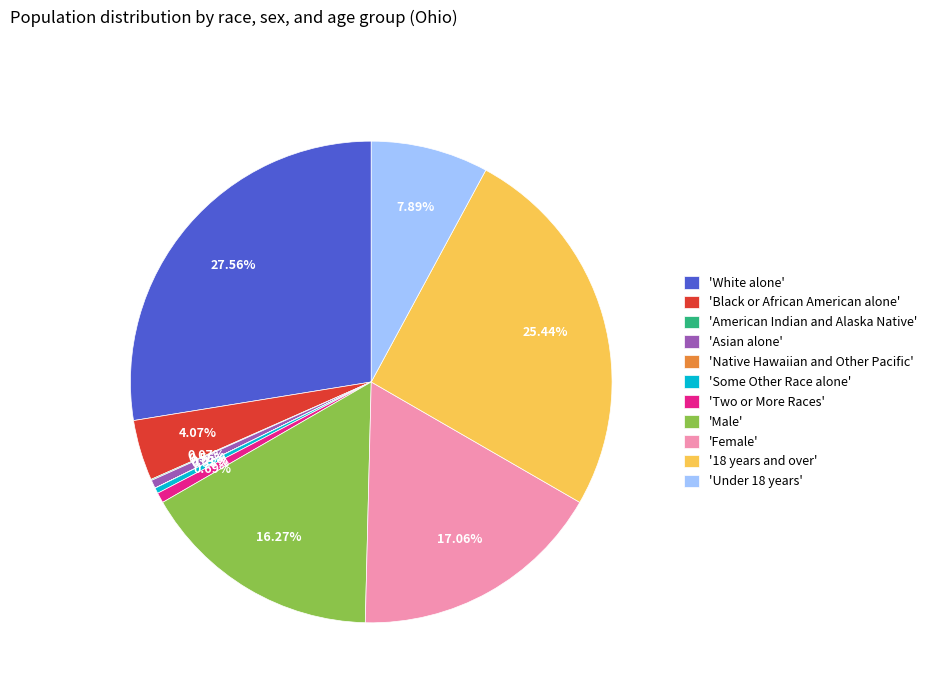

Is there a majority slice in this chart?

No